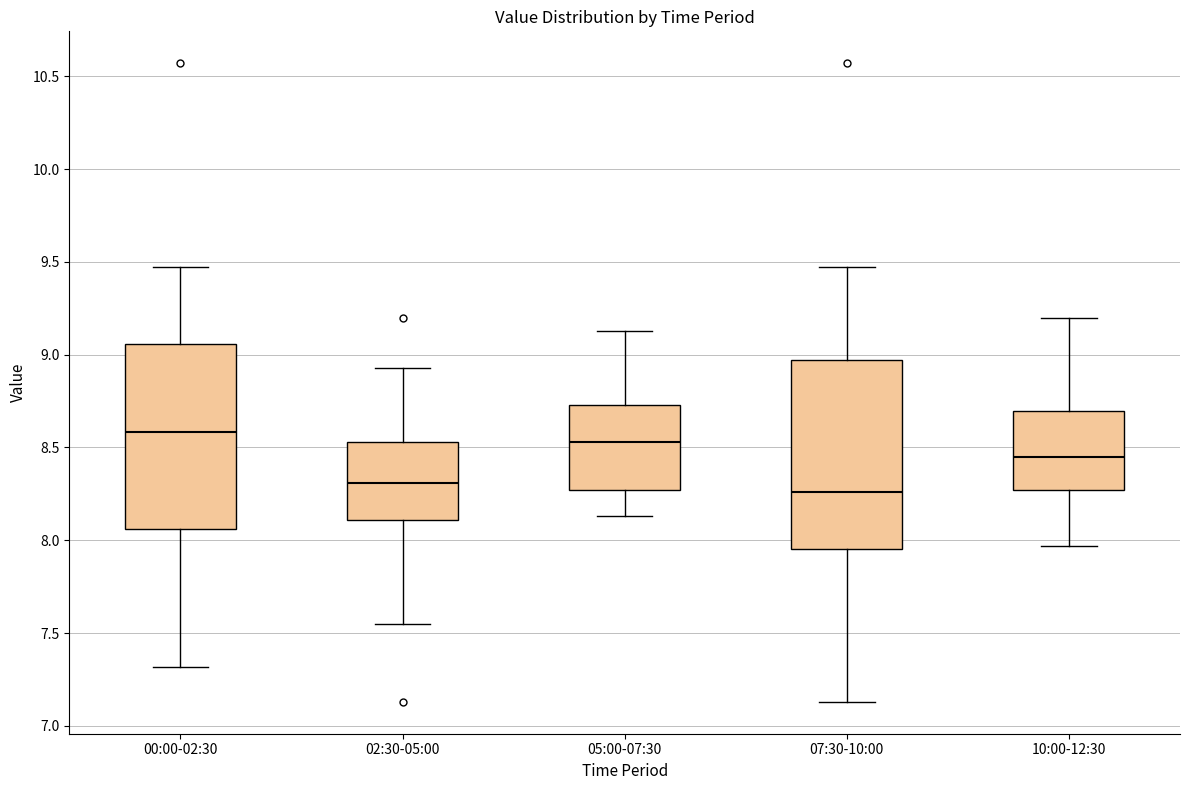

Where does the upper whisker of the box for 05:00-07:30 end on the y-axis? The values are not printed on the chart, so give them approximately, as read against the axis.

9.15